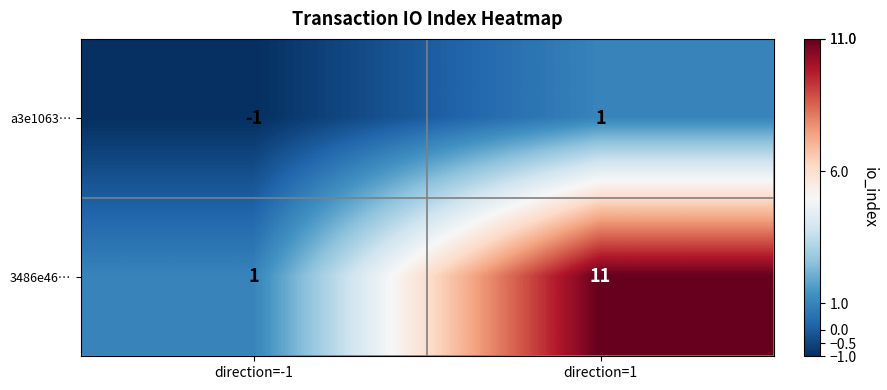

True or false: 3486e46… has a value of 1 at direction=-1.

True